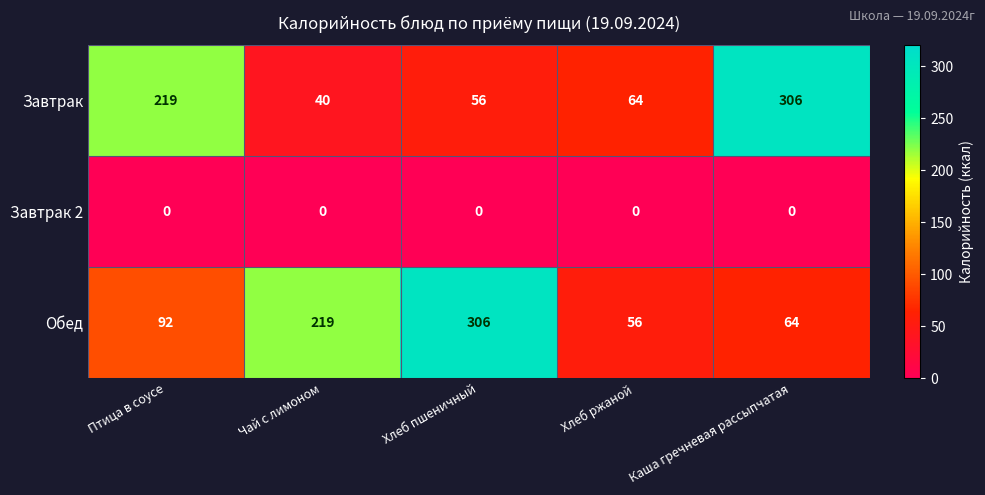

True or false: Обед has a value of 306 at Хлеб пшеничный.

True